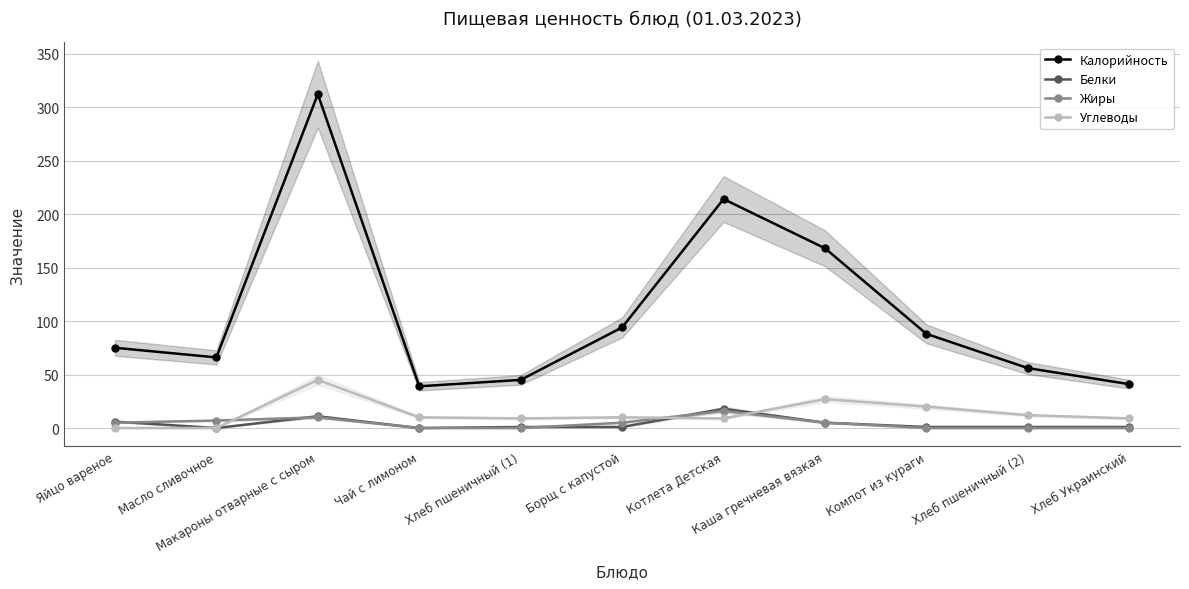

Where do Жиры and Углеводы first cross each other?

Масло сливочное and Макароны отварные с сыром